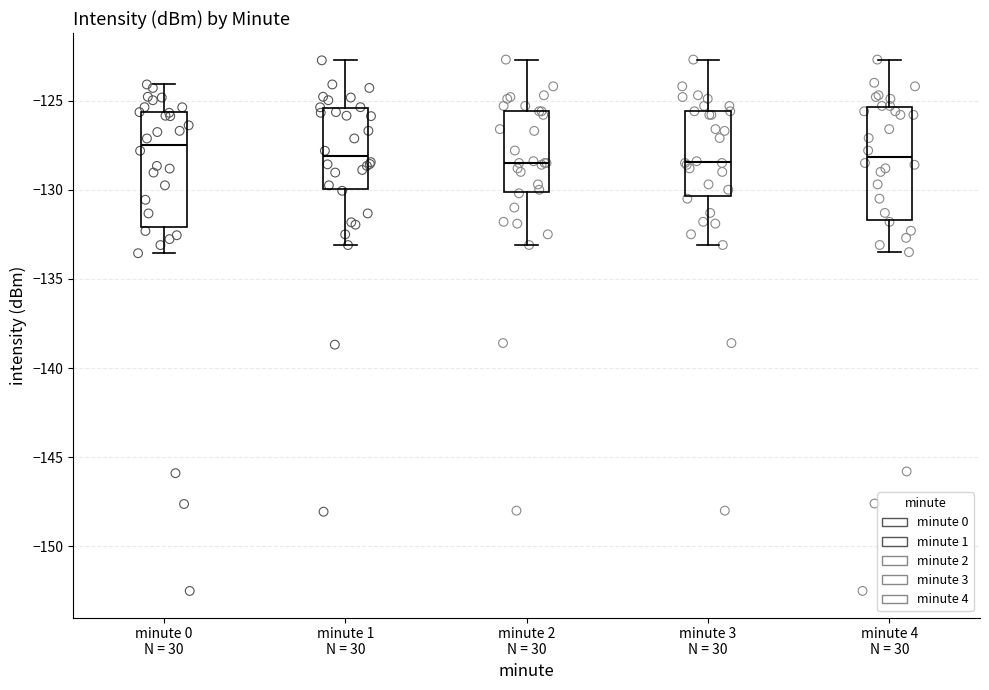

Where is the lower edge of the box for minute 0 N = 30 on the y-axis? The values are not printed on the chart, so give them approximately, as read against the axis.

-132.0